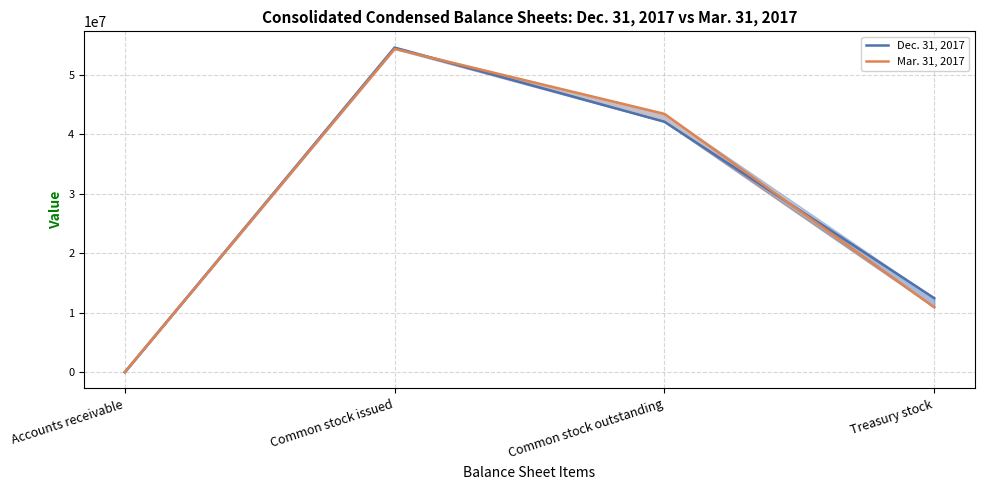

What is the difference between the maximum and minimum values in the Dec. 31, 2017 series?

54577152